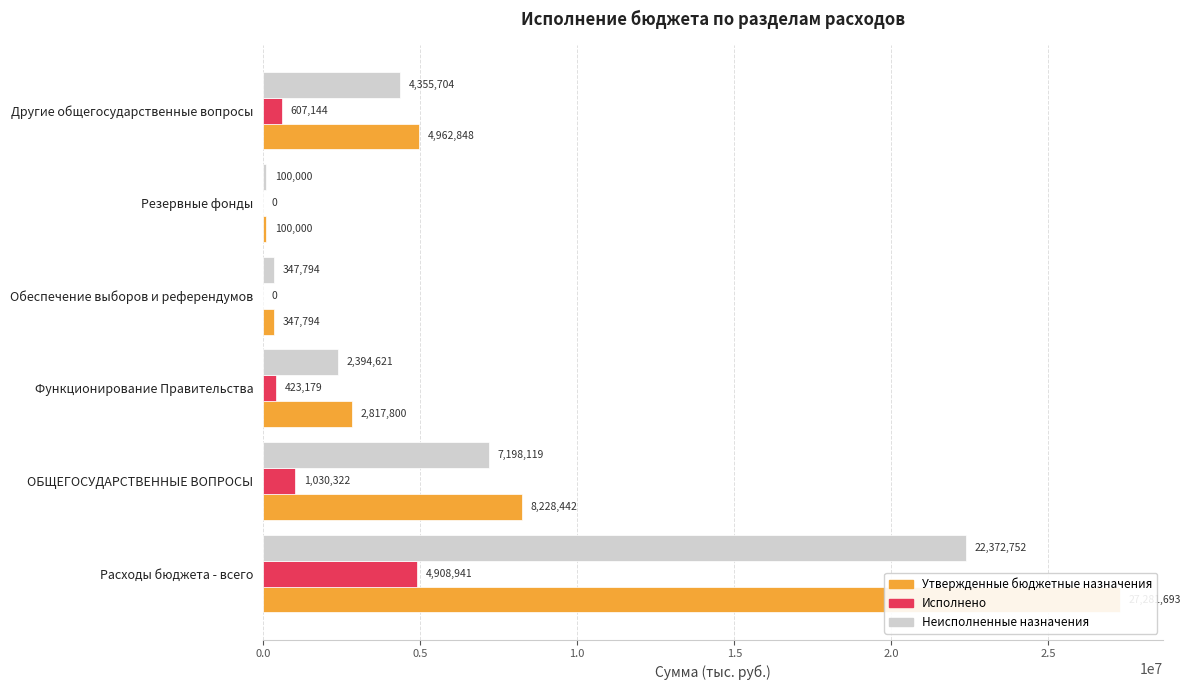

What is the highest value of the Неисполненные назначения series?

22372752.0